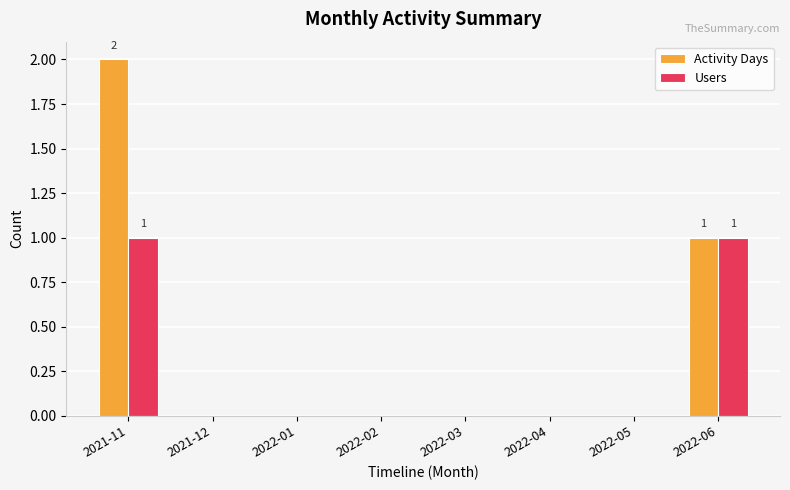

What is the sum of the Users values at 2021-11 and 2022-03?

1